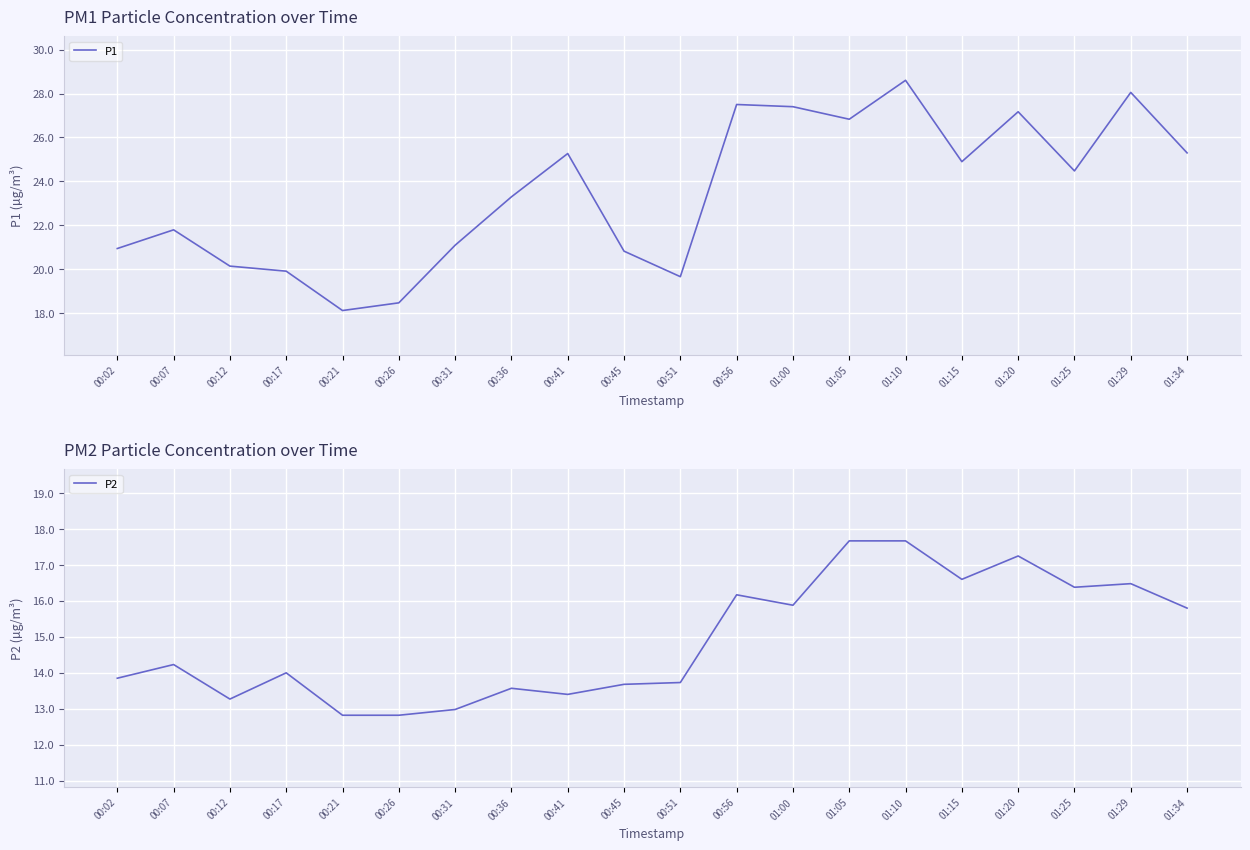

Between 00:56 and 01:20, which series saw the biggest shift?

P2